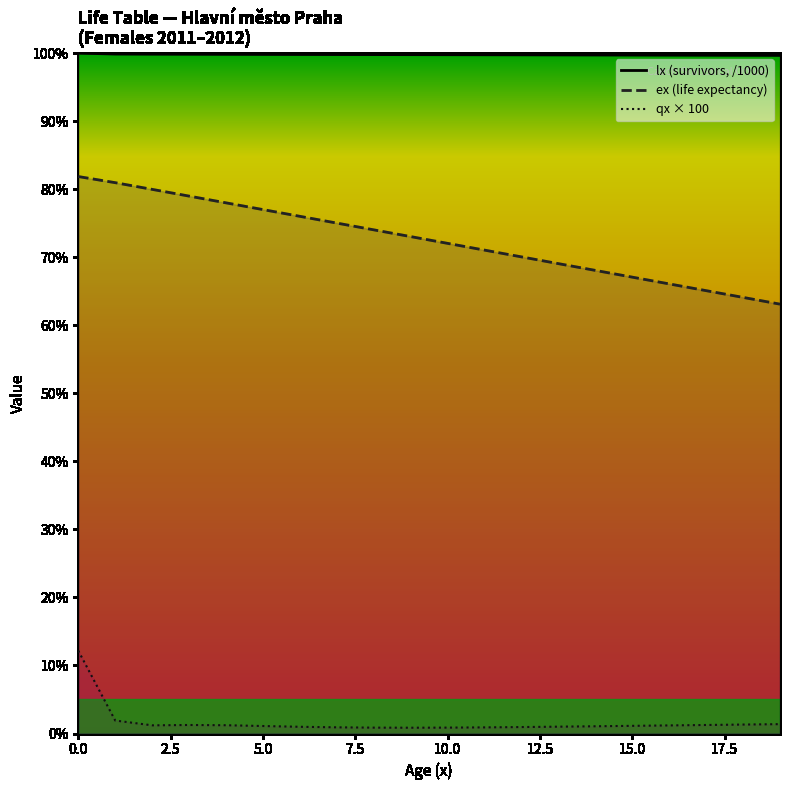

How many values in the qx × 100 series are below 1?

7